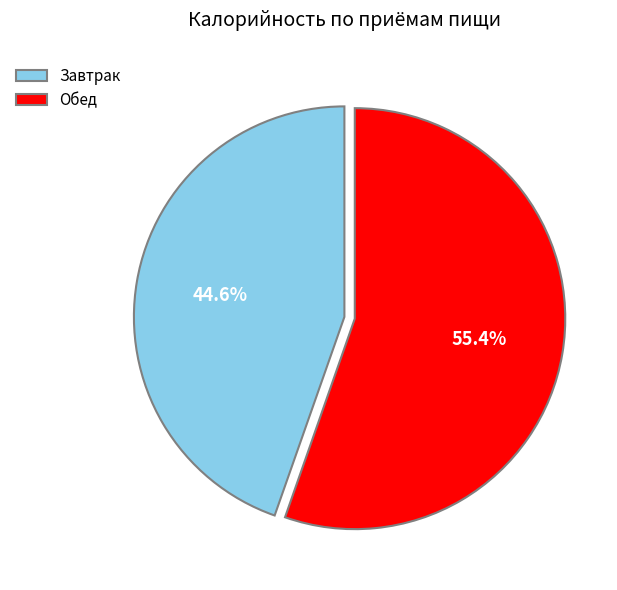

What is the smallest slice in the pie chart?

Завтрак